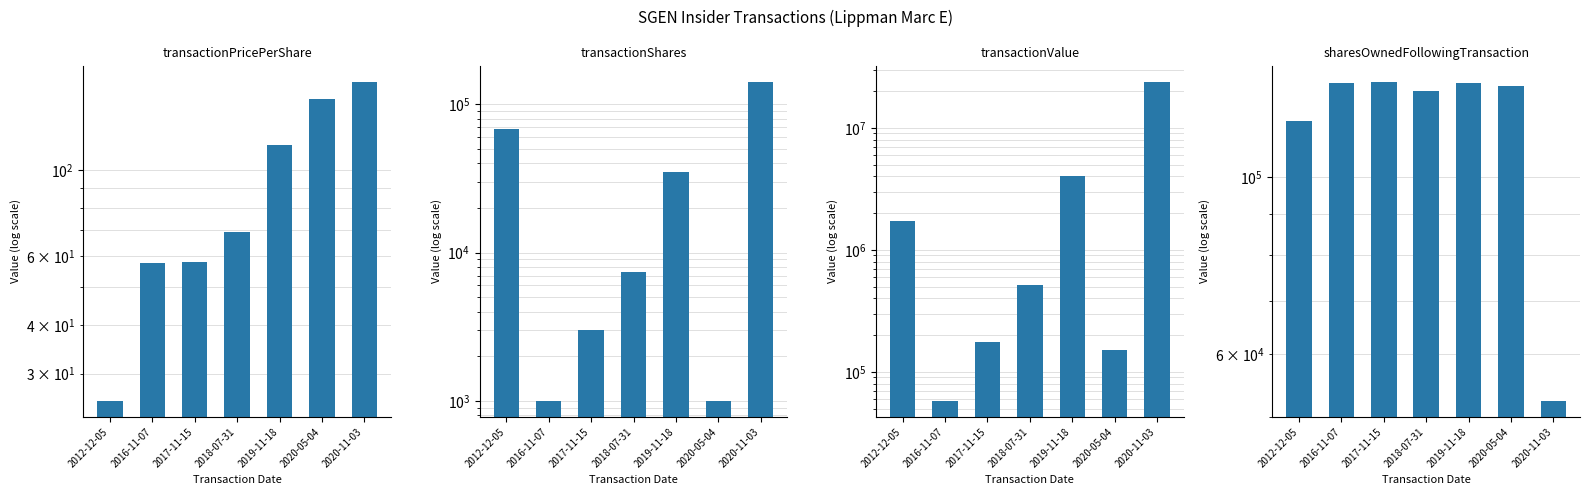

Is the value of transactionPricePerShare at 2020-05-04 greater than the value of transactionValue at 2020-05-04?

No